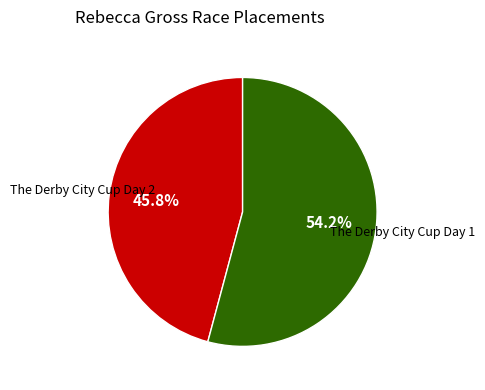

Which slice is the smallest?

The Derby City Cup Day 2